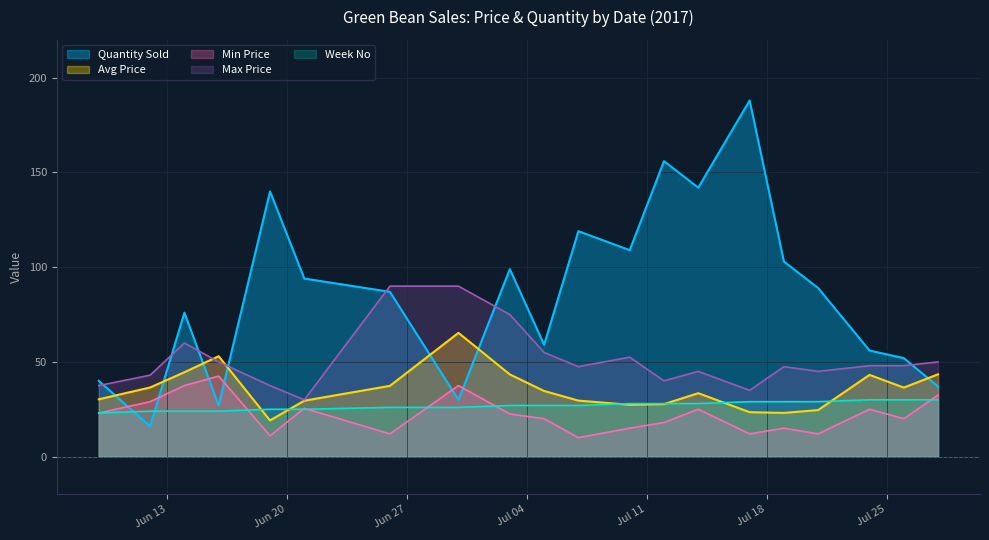

What are all the series names shown in the legend?

Quantity Sold, Avg Price, Min Price, Max Price, Week No